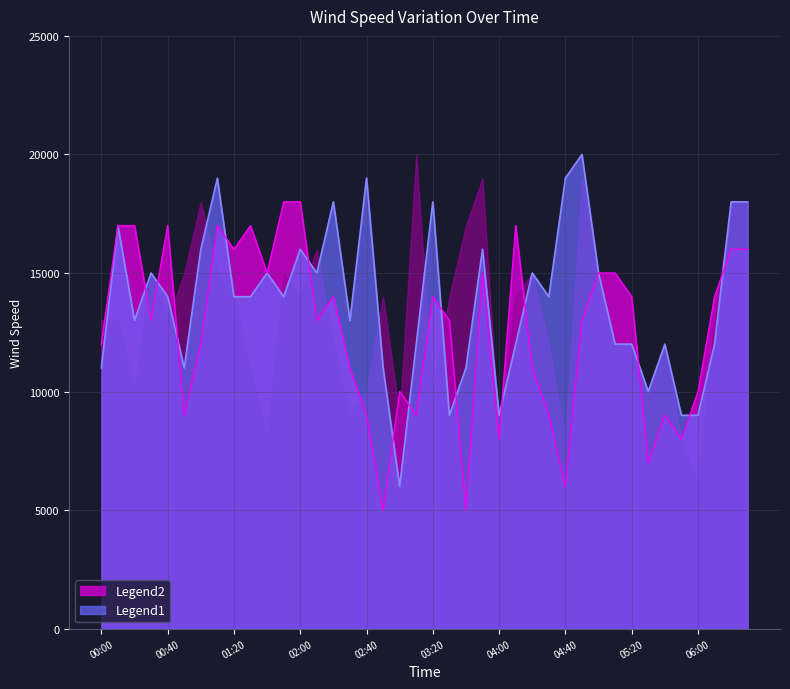

True or false: 0.400 has more than 0 points higher than both neighbors.

True